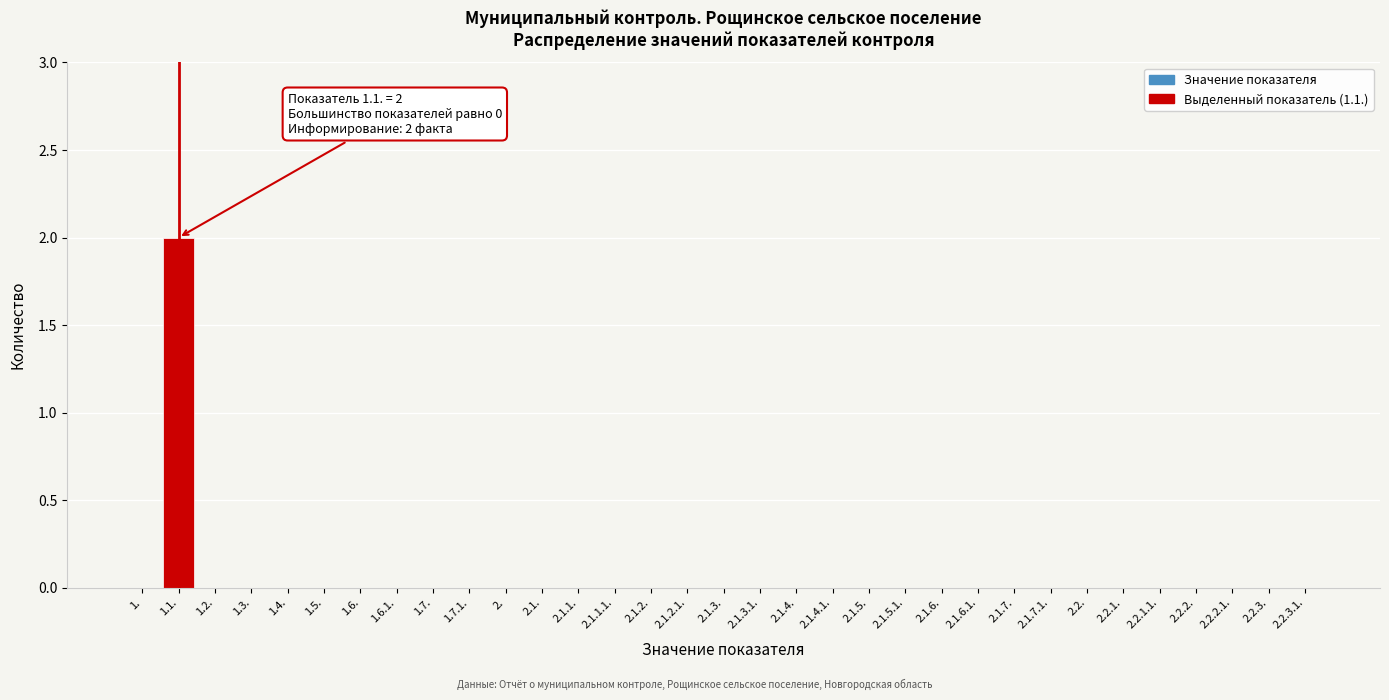

The value at 2.1.1.1. is 0. True or false?

True